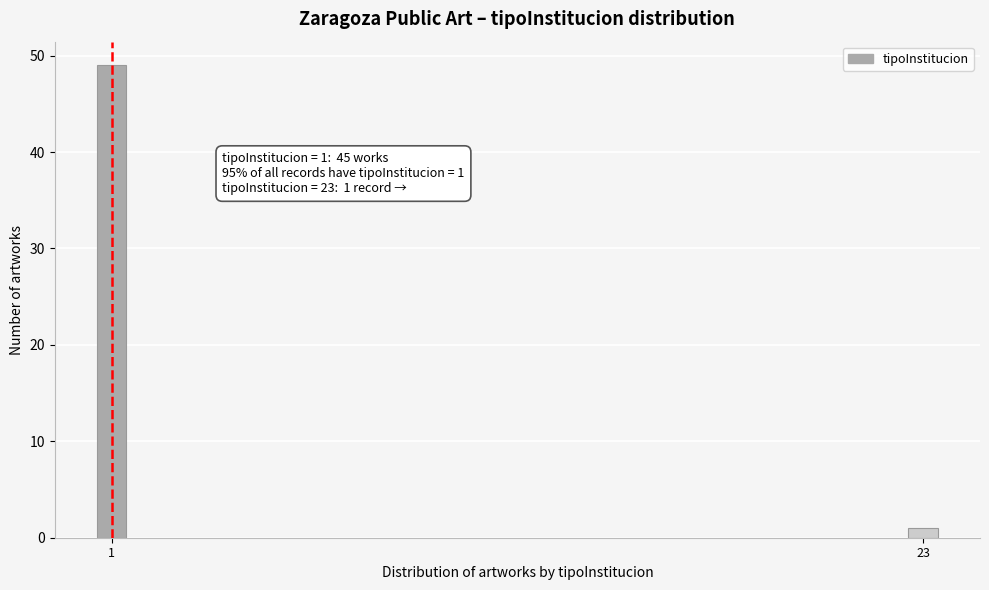

Reading left to right, extract all data points from this chart.

49	1